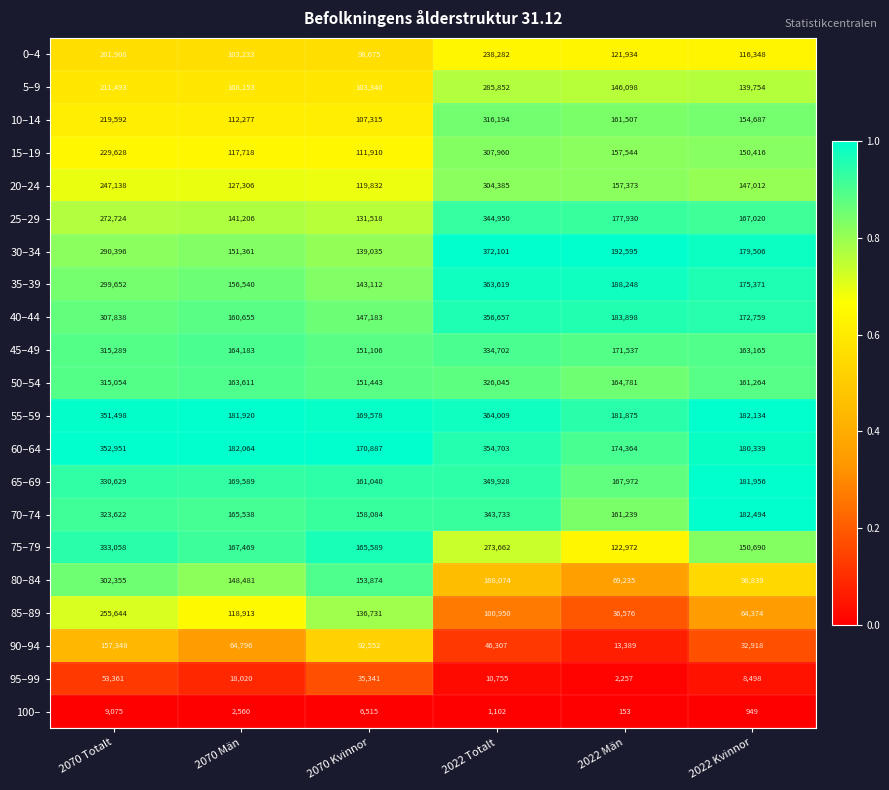

The 20–24 series shows 119832 at 2070 Kvinnor. True or false?

True